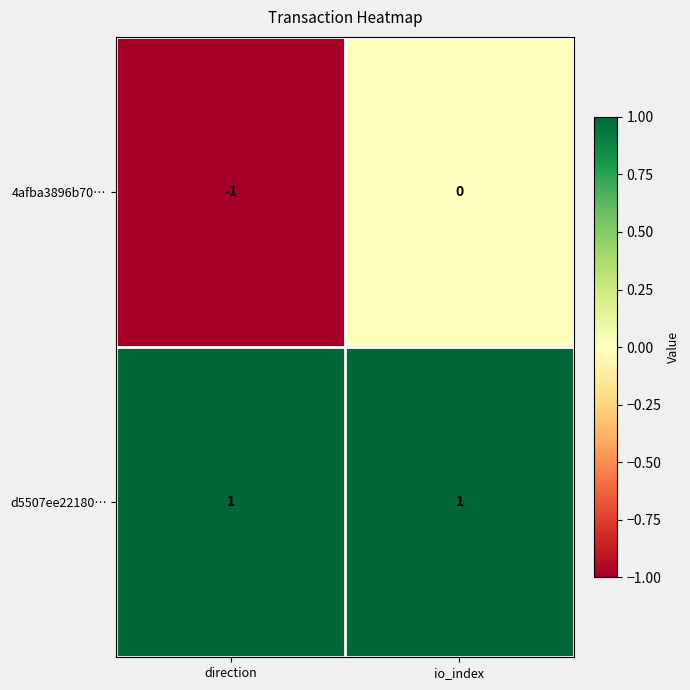

Which series has the largest total across all categories?

d5507ee22180…